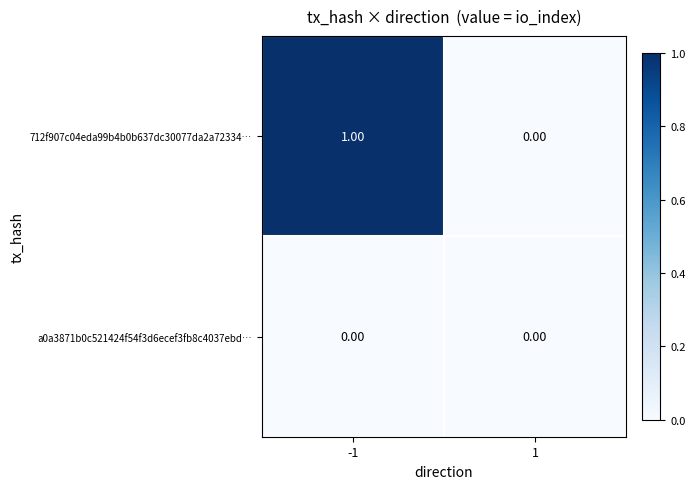

Which series has the largest total across all categories?

712f907c04eda99b4b0b637dc30077da2a72334…